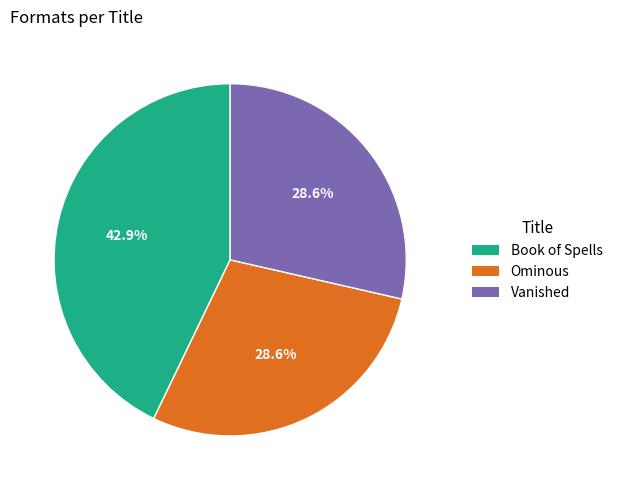

To the nearest percent, what is the difference between the Ominous and Book of Spells slice percentages?

14%